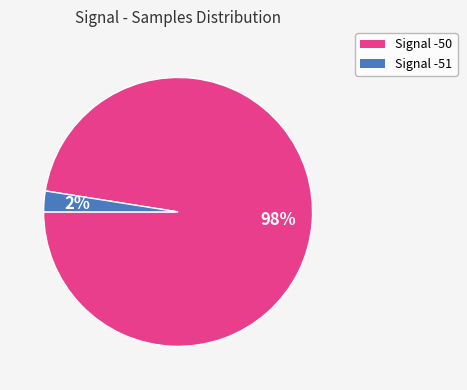

How many slices are in this pie chart?

2